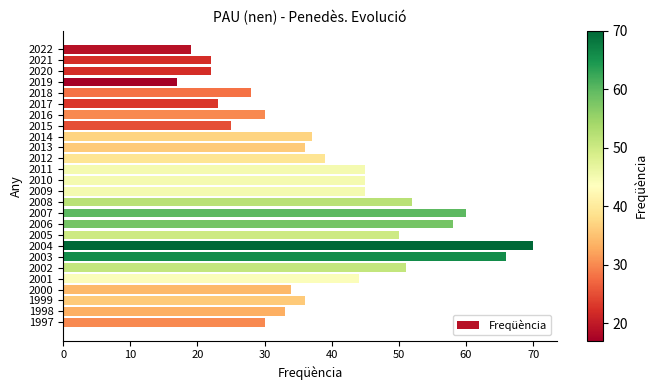

What is the difference between the maximum and second lowest values?

51